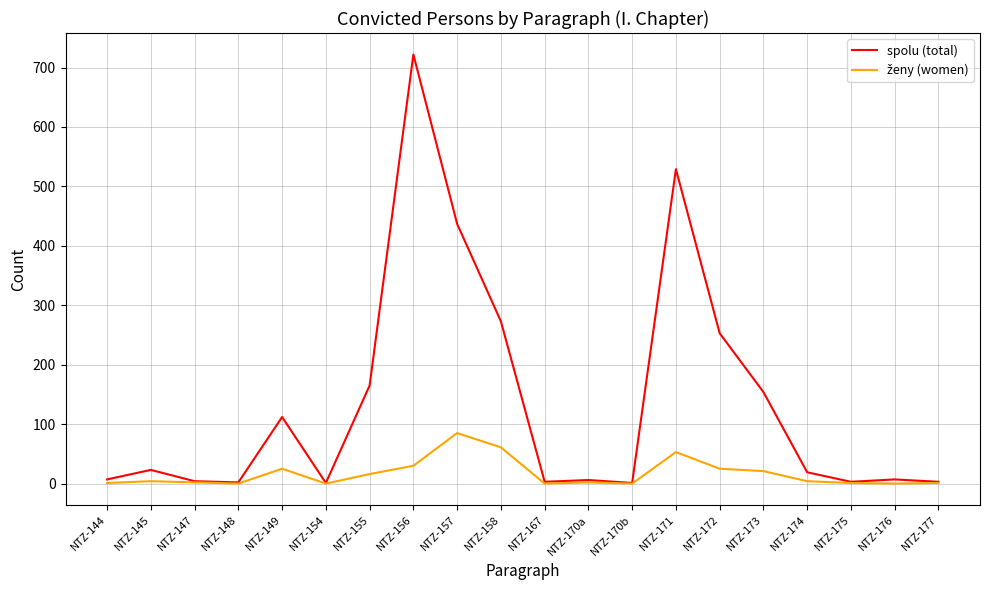

Where is spolu (total) nearest to the value 361?

NTZ-157